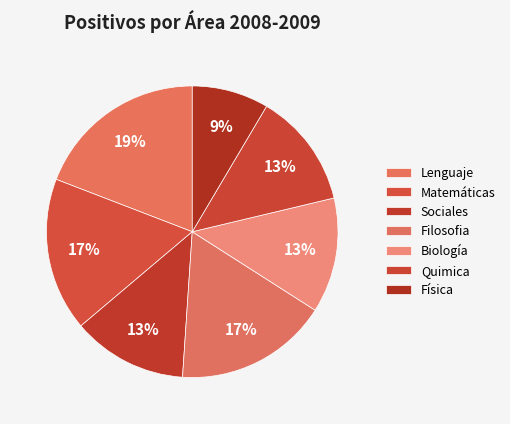

Is there a majority slice in this chart?

No